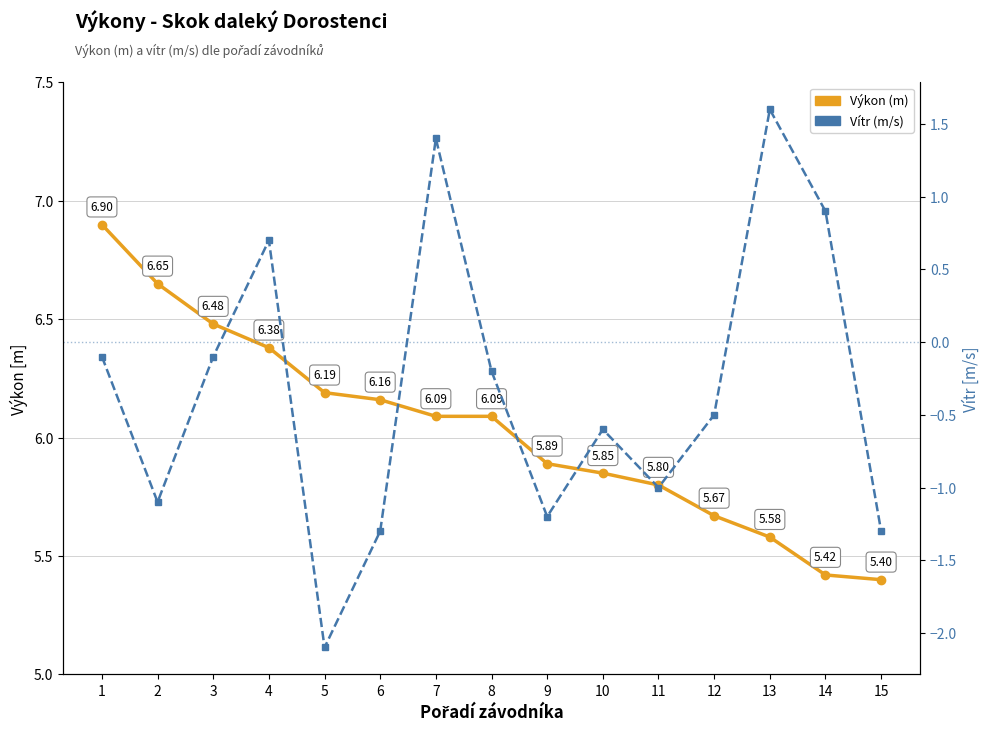

What is the difference between the maximum and minimum values in the Vítr (m/s) series?

3.7